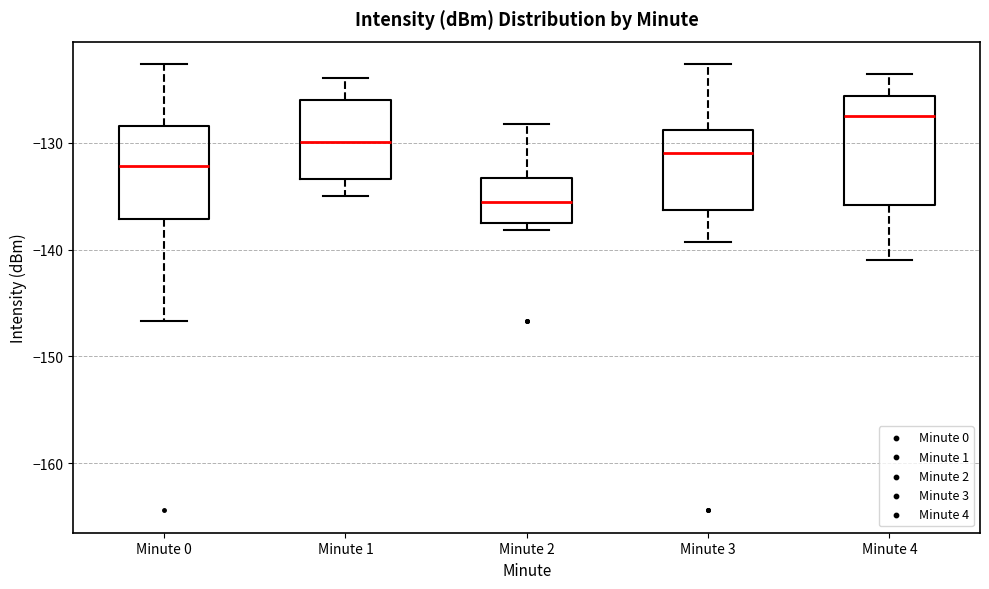

Where is the upper edge of the box for Minute 2 on the y-axis? The values are not printed on the chart, so give them approximately, as read against the axis.

-133